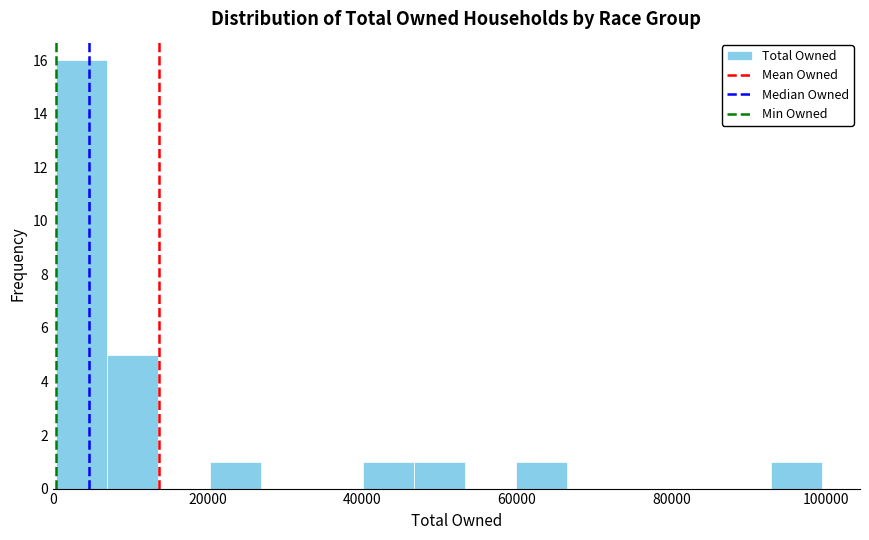

Around what value on the x-axis is the tallest bar? Give the approximate position of its centre, as read against the axis.

4000